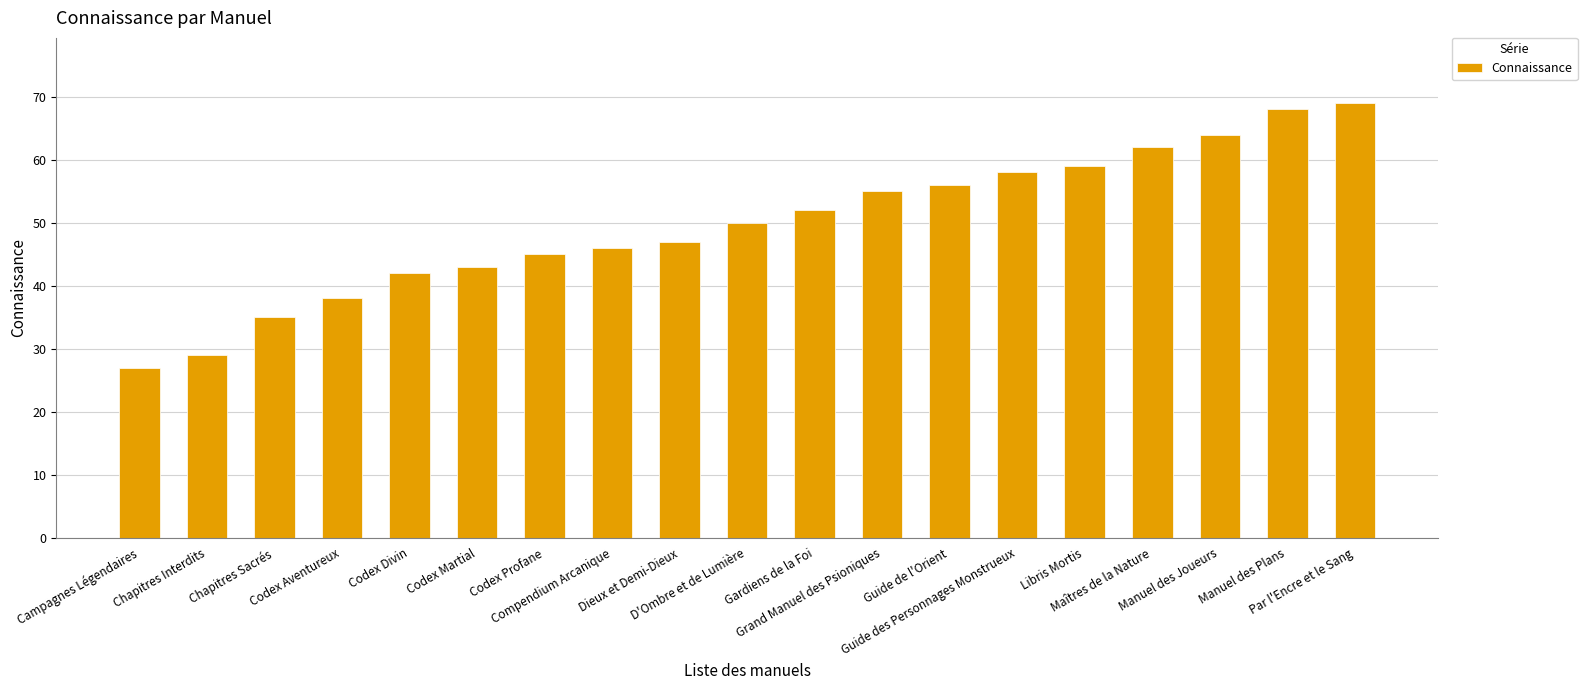

What is the value of the 8th bar from the left?

46